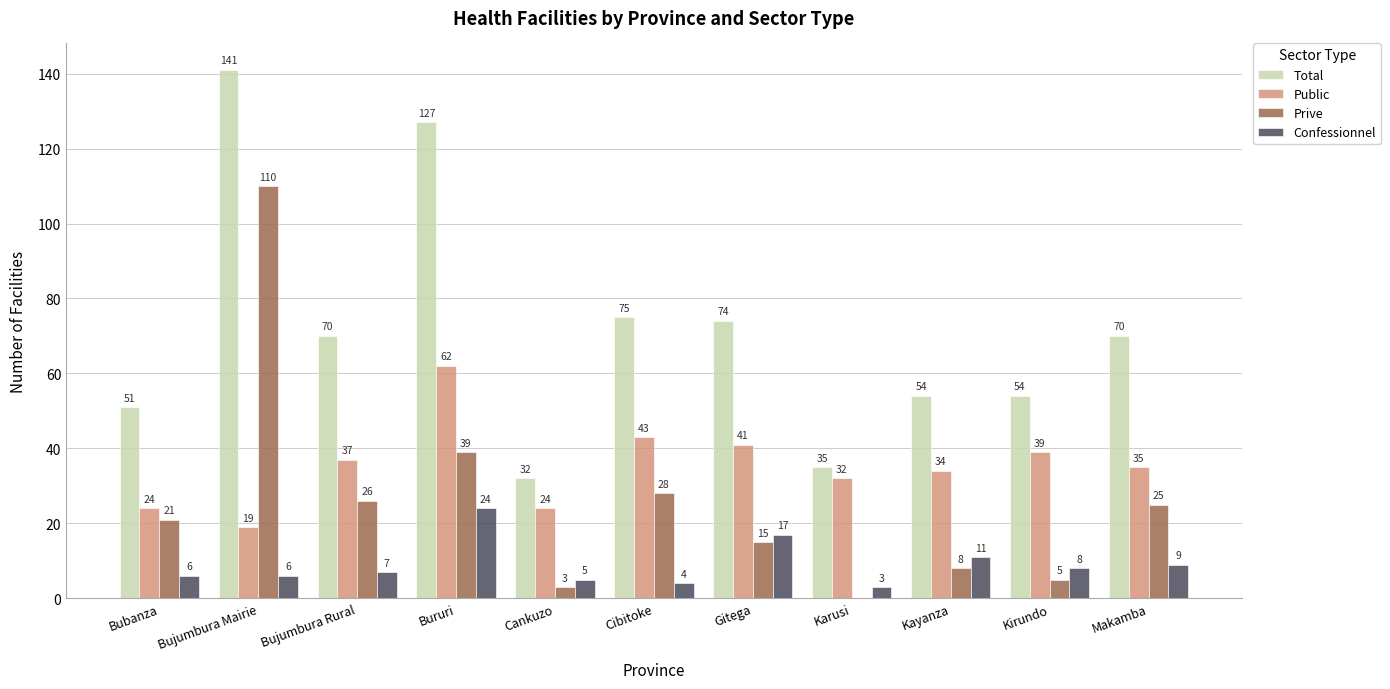

Reading left to right, transcribe all the data shown in this chart.

Total: 51	141	70	127	32	75	74	35	54	54	70
Public: 24	19	37	62	24	43	41	32	34	39	35
Prive: 21	110	26	39	3	28	15	0	8	5	25
Confessionnel: 6	6	7	24	5	4	17	3	11	8	9